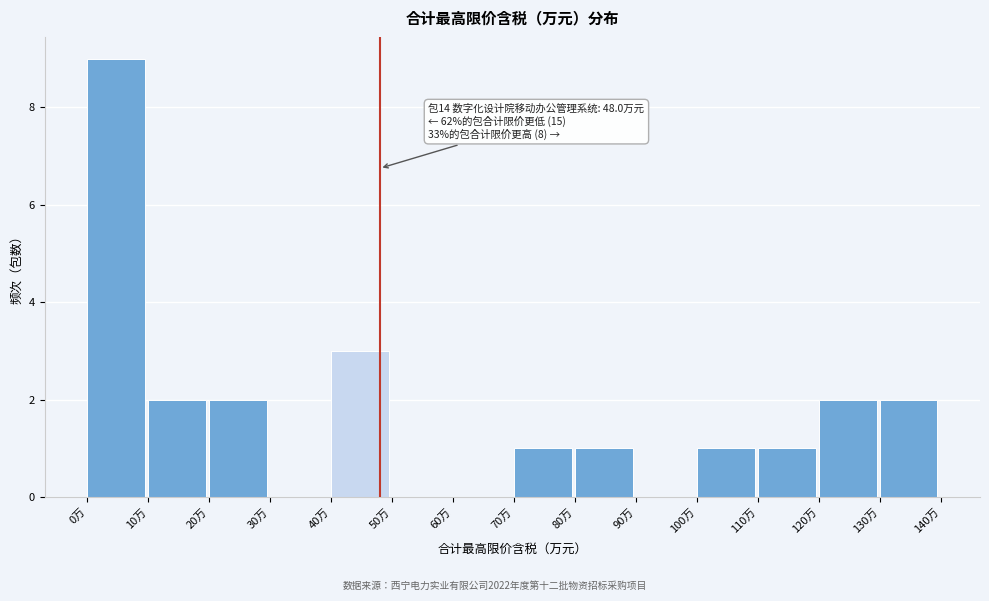

Which range on the x-axis has the tallest bar?

0 to 10